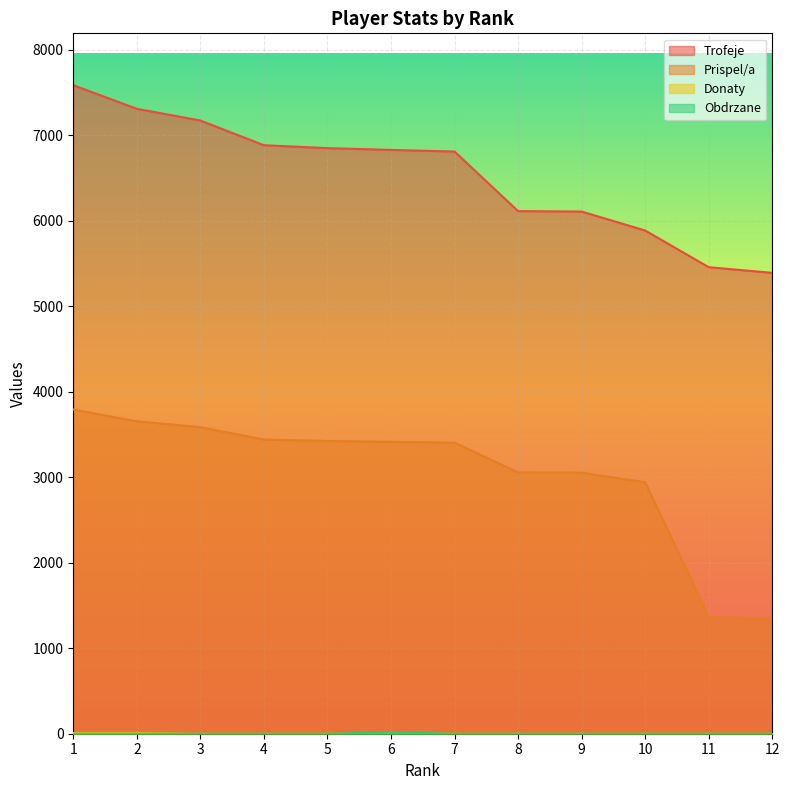

True or false: Donaty and Trofeje intersect in this chart.

False